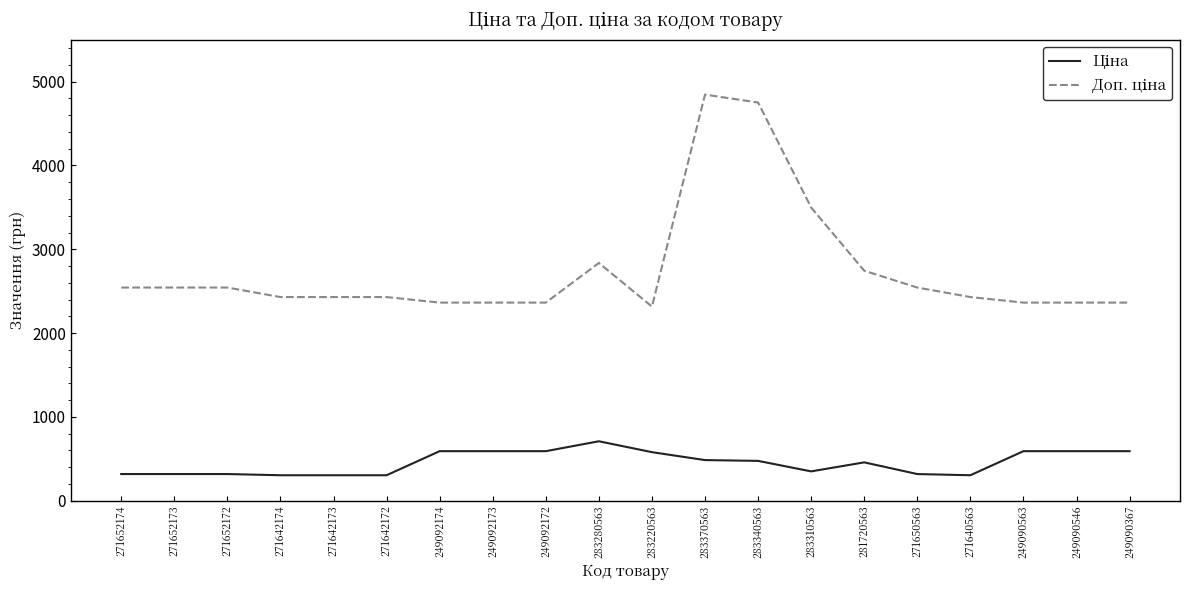

What is the spread (max minus min) of values at 249092173?

1772.9